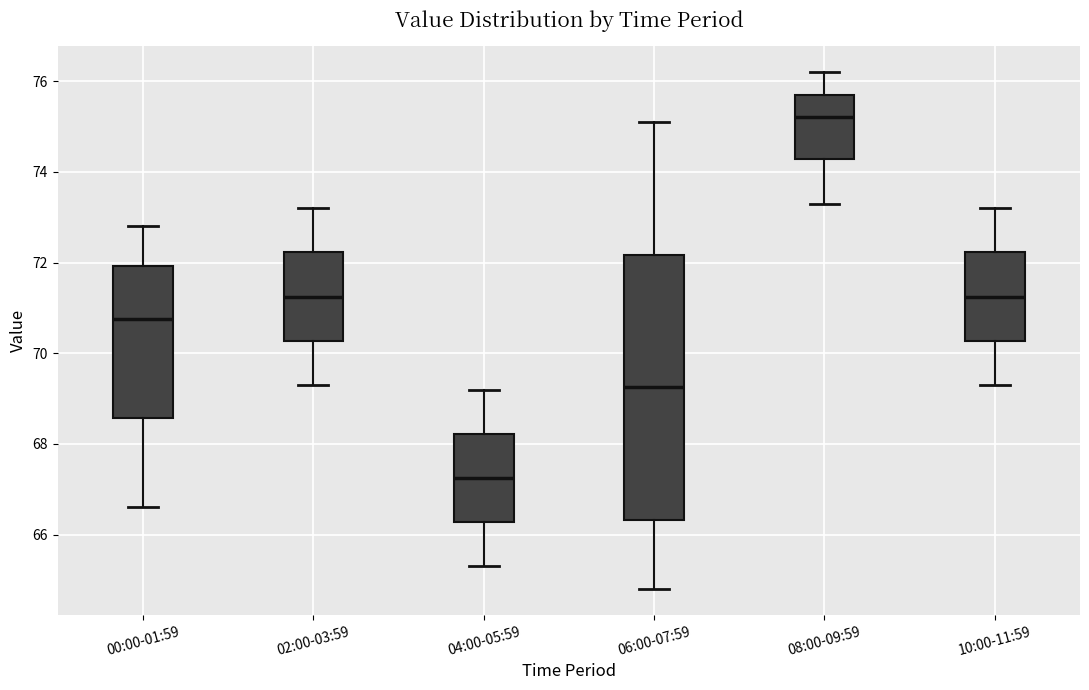

Reading left to right, transcribe this box plot: for each box, give where its median line is, the range the box spans, and where its two whiskers end, as read against the y-axis. The values are not printed on the chart, so give them approximately, as read against the axis.

00:00-01:59: median 70.8, box 68.6 to 72.0, whiskers 66.6 to 72.8
02:00-03:59: median 71.2, box 70.2 to 72.2, whiskers 69.4 to 73.2
04:00-05:59: median 67.2, box 66.2 to 68.2, whiskers 65.4 to 69.2
06:00-07:59: median 69.2, box 66.4 to 72.2, whiskers 64.8 to 75.2
08:00-09:59: median 75.2, box 74.2 to 75.8, whiskers 73.4 to 76.2
10:00-11:59: median 71.2, box 70.2 to 72.2, whiskers 69.4 to 73.2